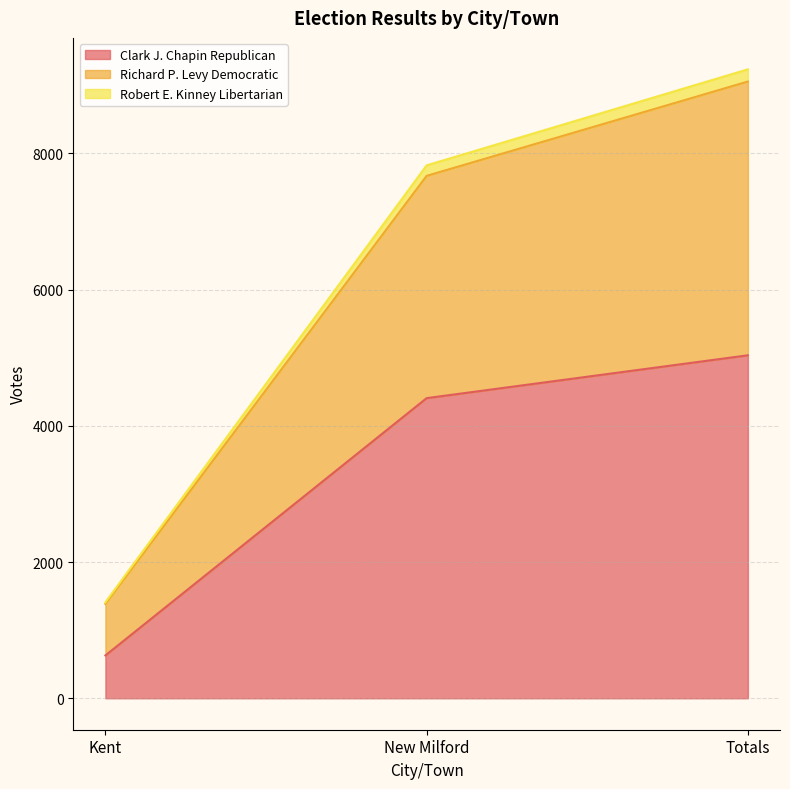

True or false: Robert E. Kinney Libertarian has a value of 4690 at New Milford.

False